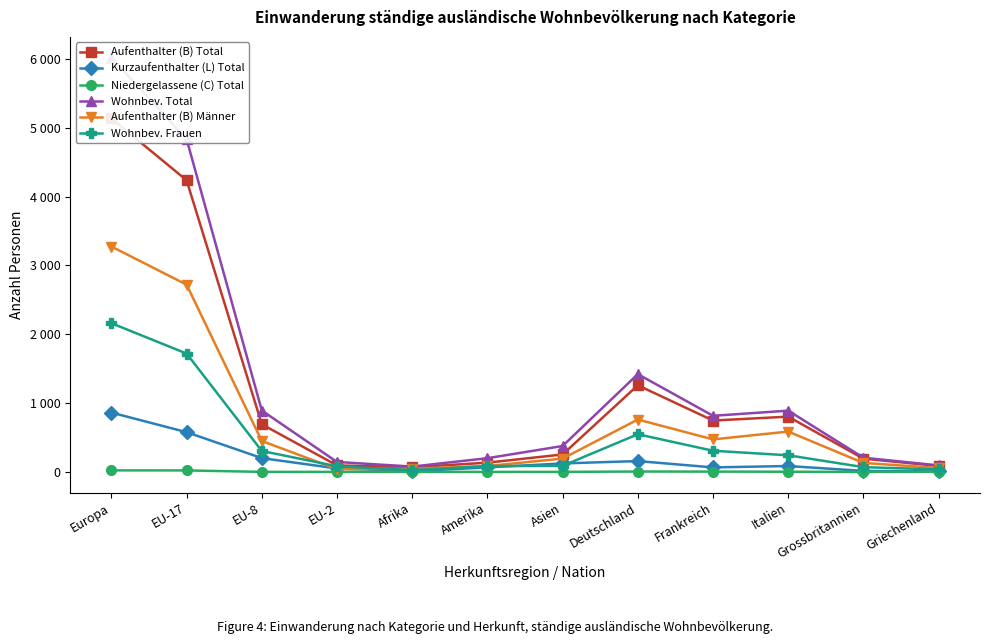

What position from the left is Asien?

7